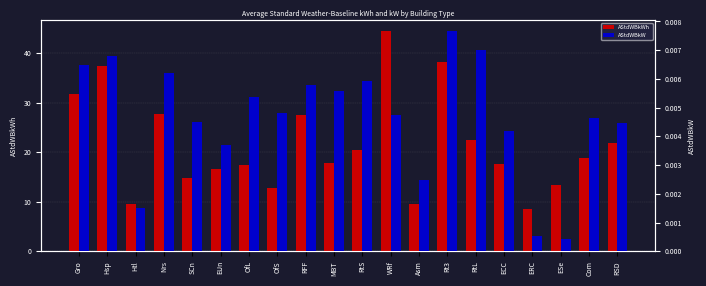

List the series in order of their overall mean, lowest first.

AStdWBkW, AStdWBkWh